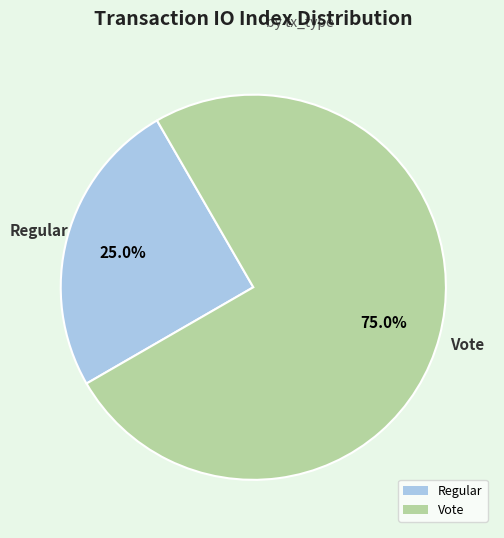

The Vote slice represents 99% of the pie. True or false?

False